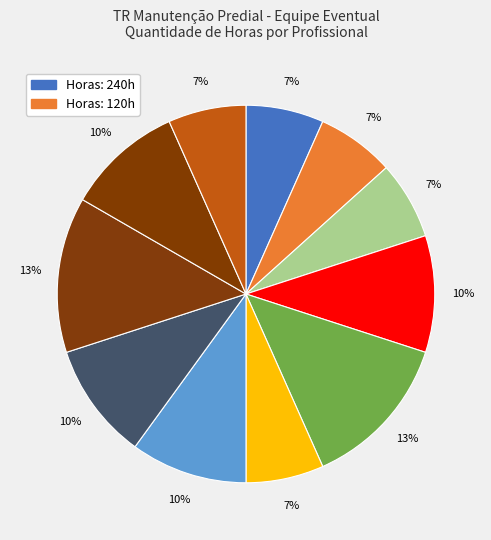

Is there any slice that represents more than half of the pie?

No